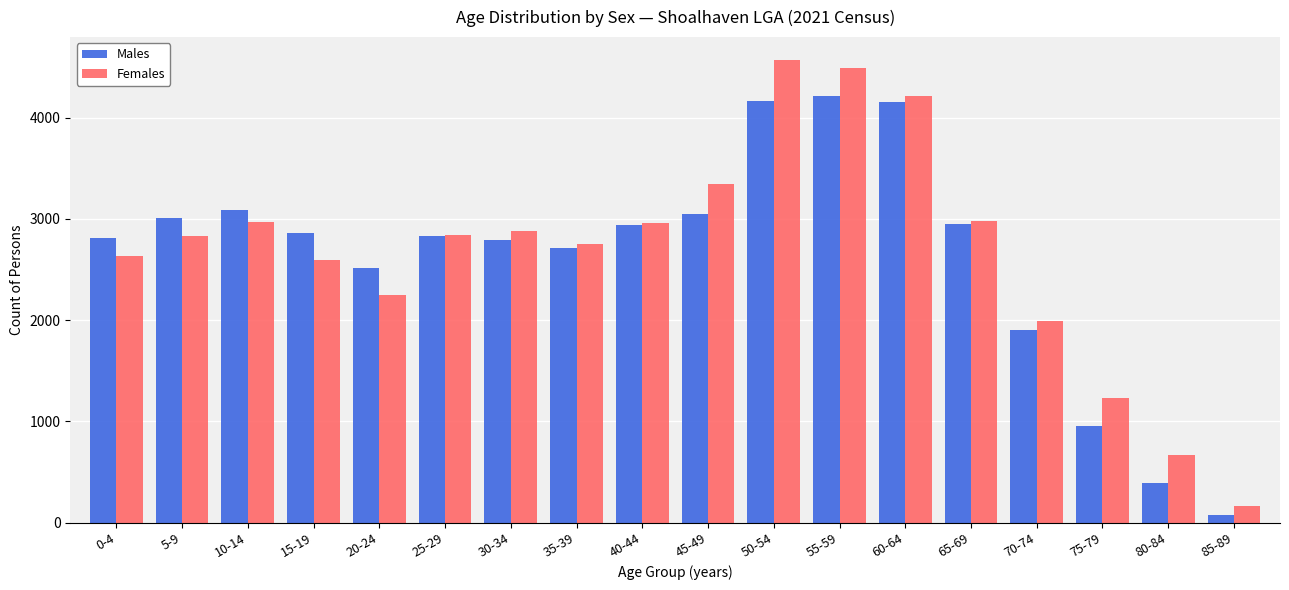

Are the bars horizontal?

No